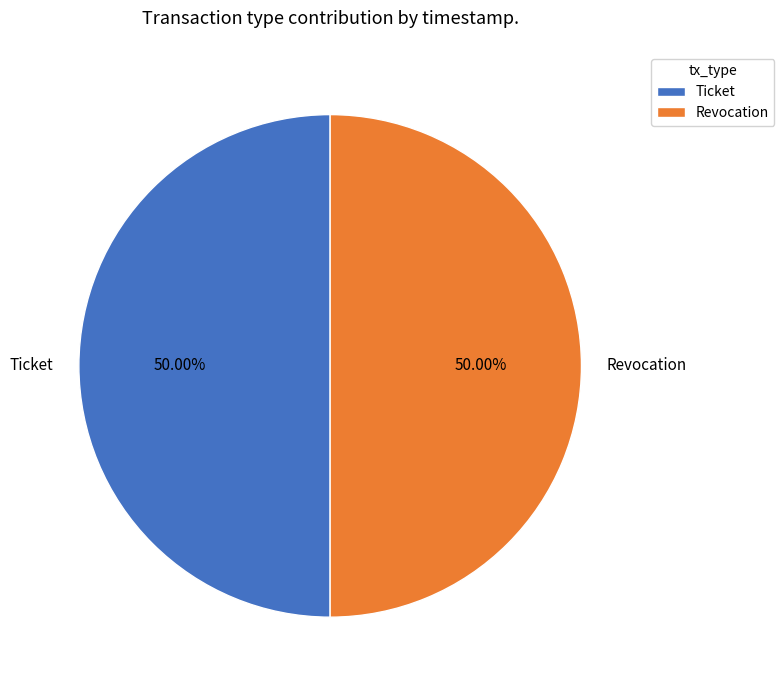

The Revocation slice represents 50% of the pie. True or false?

True